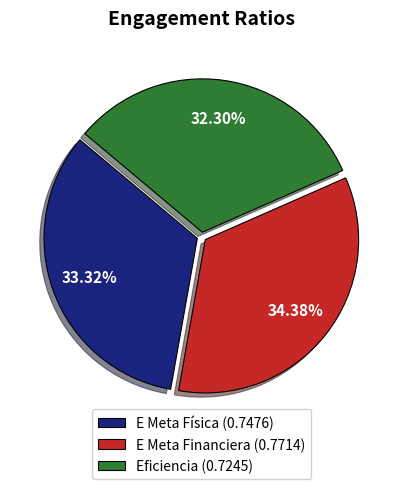

To the nearest percent, what is the average slice percentage?

33%